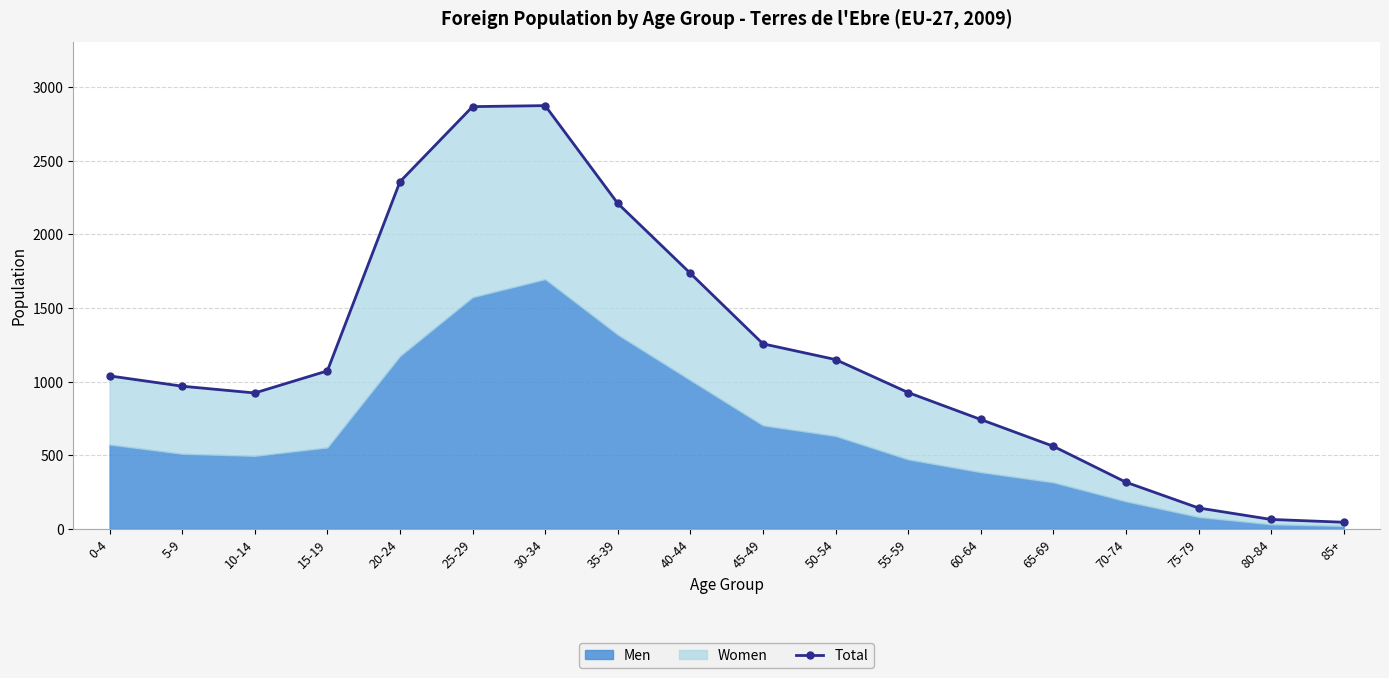

List the labels in order of value, largest first.

30-34, 25-29, 20-24, 35-39, 40-44, 45-49, 50-54, 15-19, 0-4, 5-9, 55-59, 10-14, 60-64, 65-69, 70-74, 75-79, 80-84, 85+